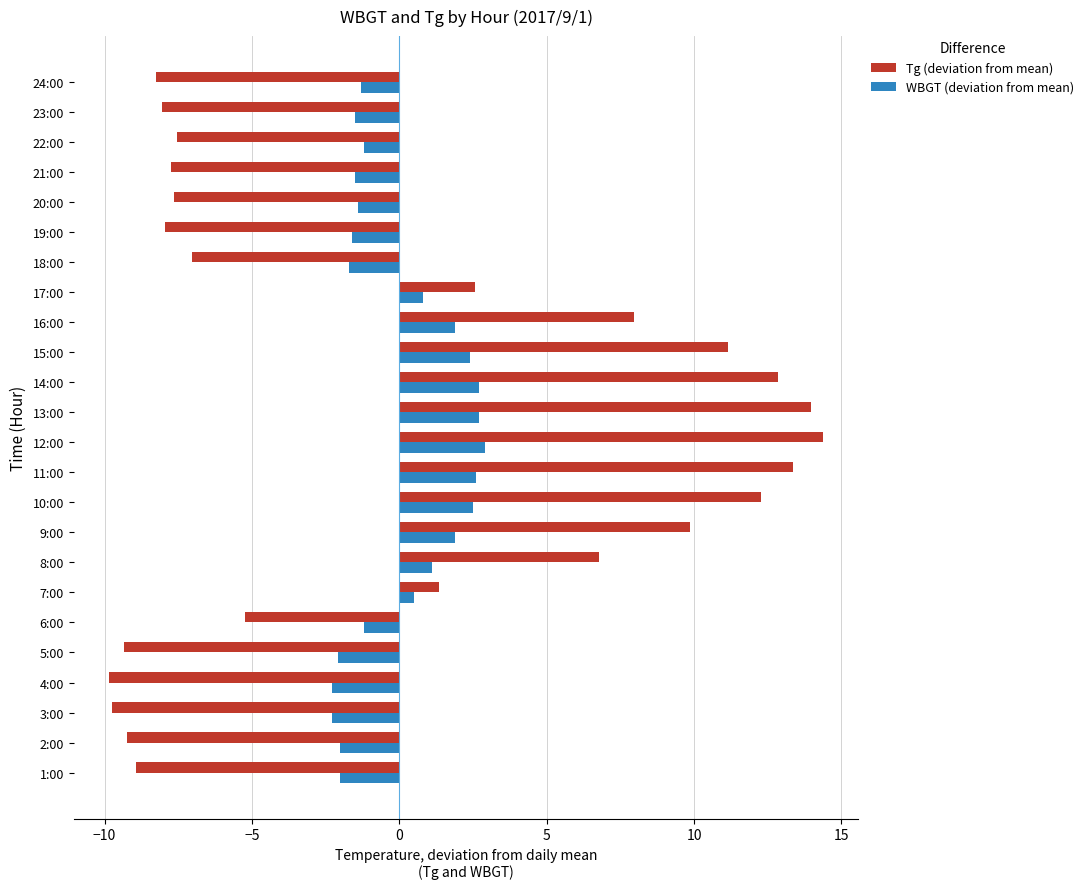

List the series in order of their peak value, lowest first.

WBGT (deviation from mean), Tg (deviation from mean)